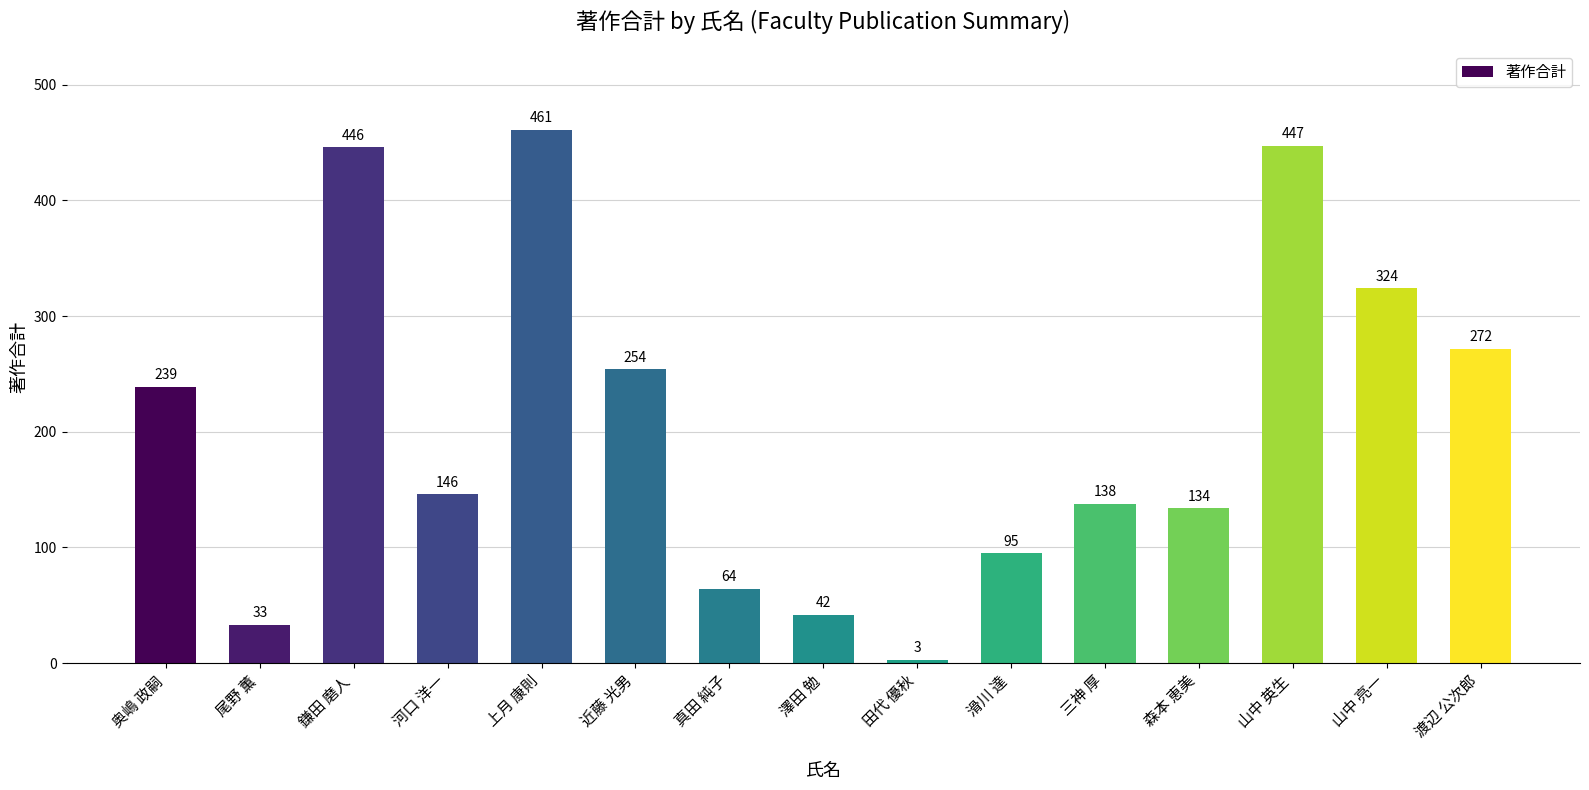

True or false: the data shows 446 at 山中 亮一.

False